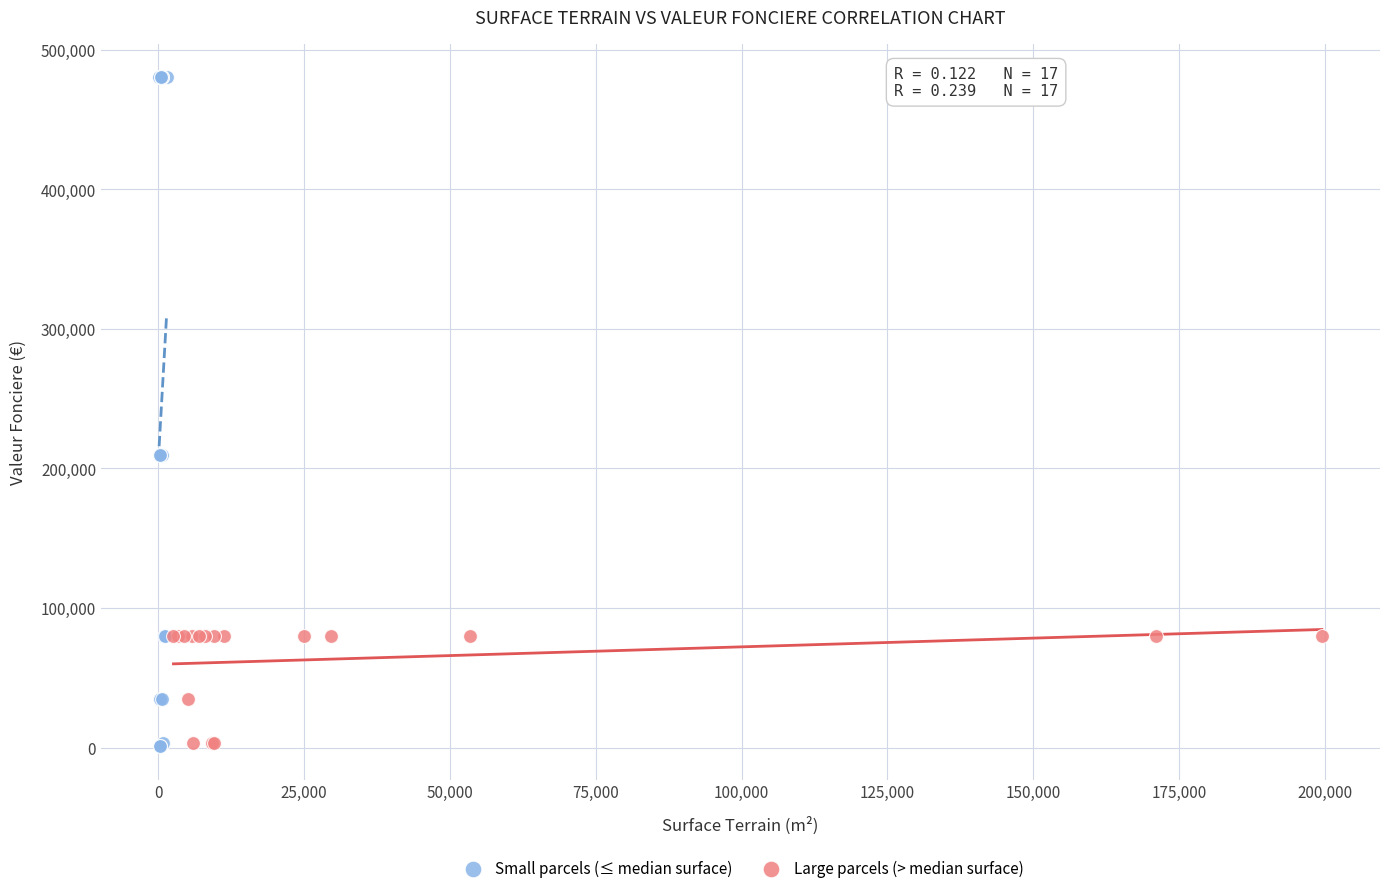

What are all the series names shown in the legend?

Small parcels (≤ median surface), Large parcels (> median surface)